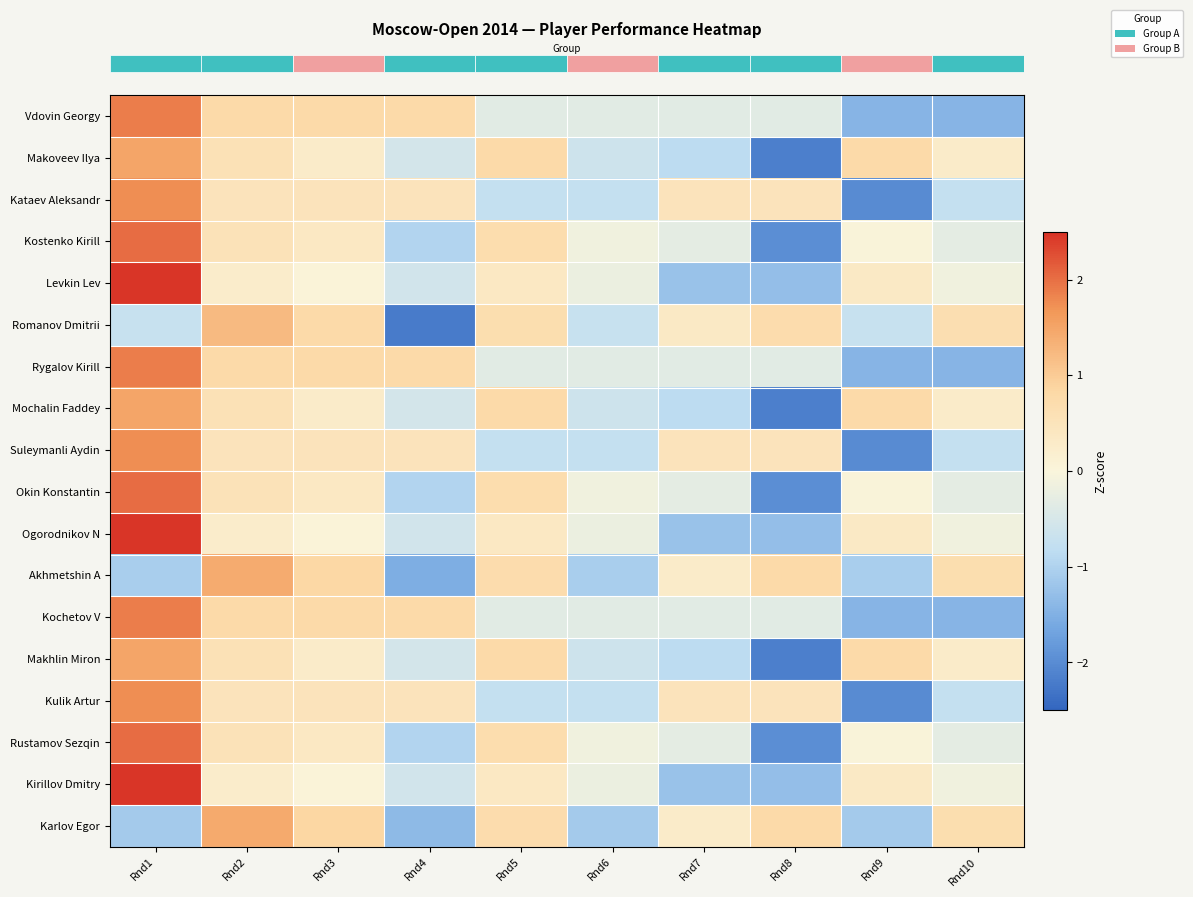

What is the total value across all series at Rnd4?

-7.5